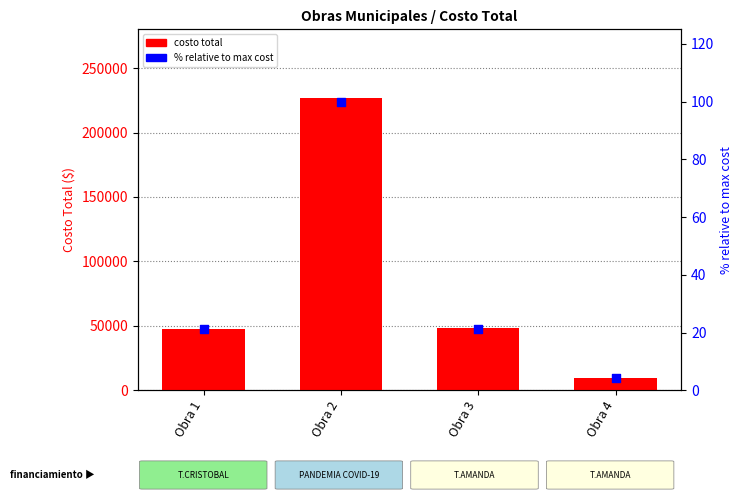

At which category is the sum across all series the highest?

Obra 2